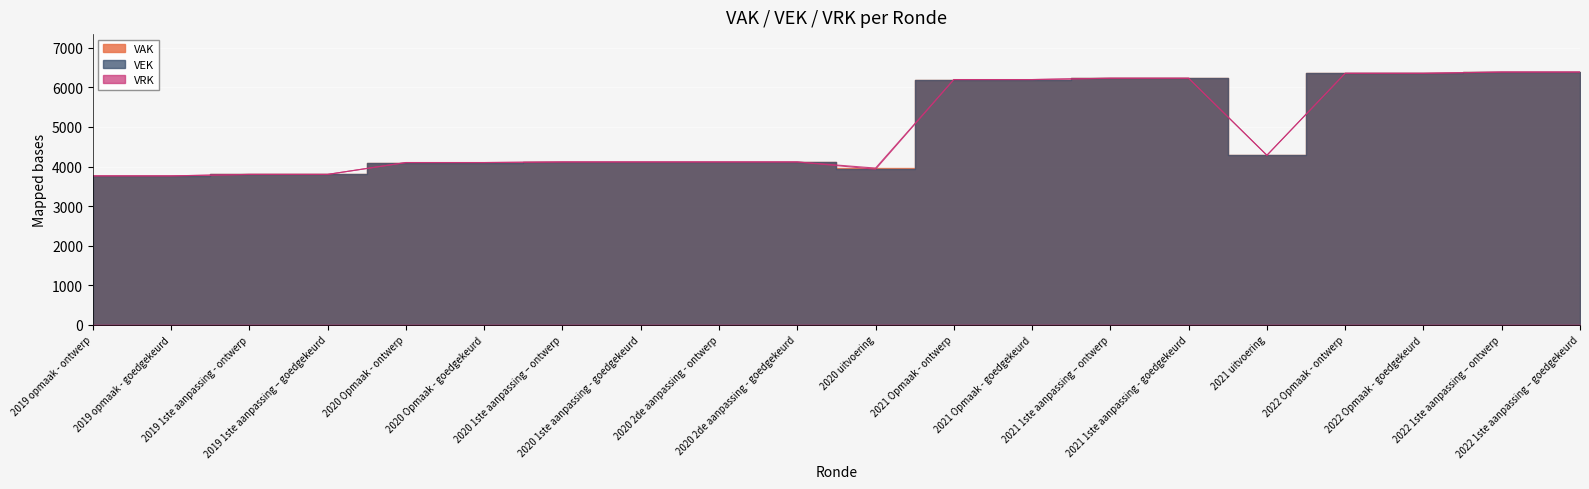

Approximately how many times larger is the value at 2020 1ste aanpassing – ontwerp compared to 2020 2de aanpassing - ontwerp?

1.0